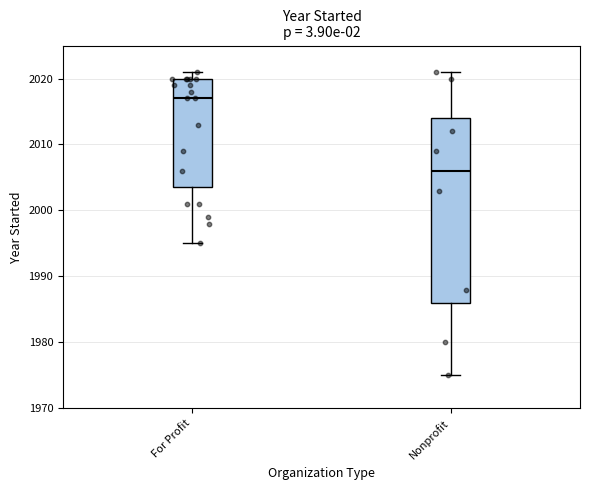

Where is the lower edge of the box for Nonprofit on the y-axis? The values are not printed on the chart, so give them approximately, as read against the axis.

1986